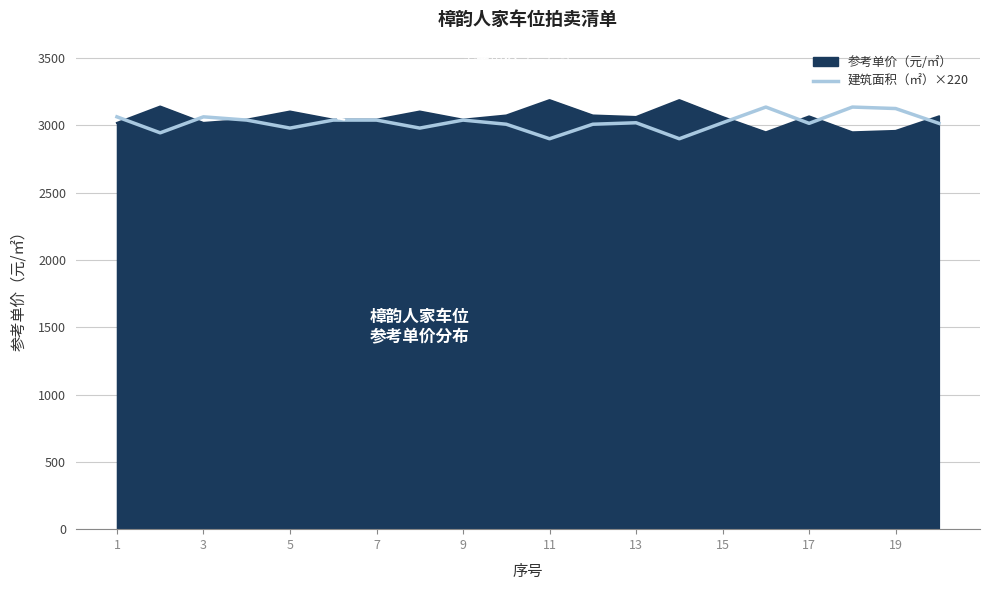

What is the minimum value shown in the chart?

2899.6